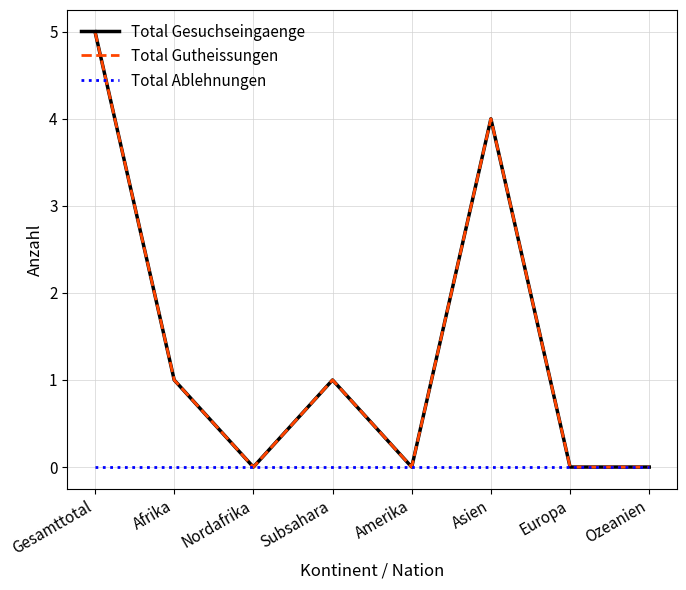

True or false: Total Gutheissungen has more than 1 interior local peaks.

True